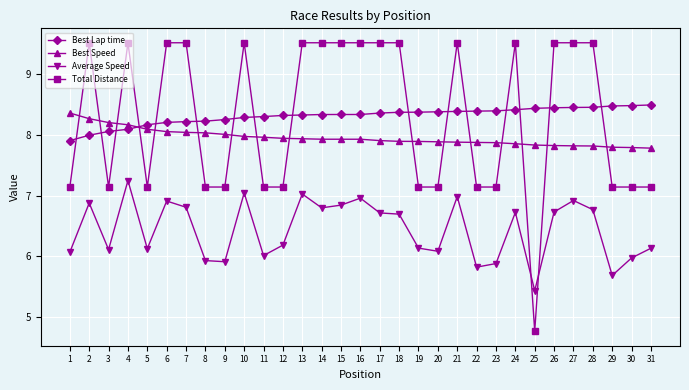

What is the sum of all Best Speed values?

246.6